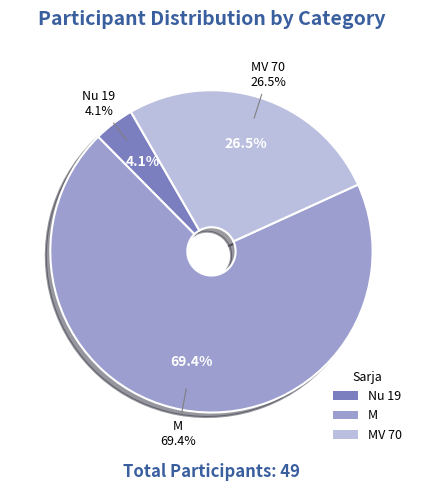

To the nearest percent, what percentage of the pie is MV 70?

27%